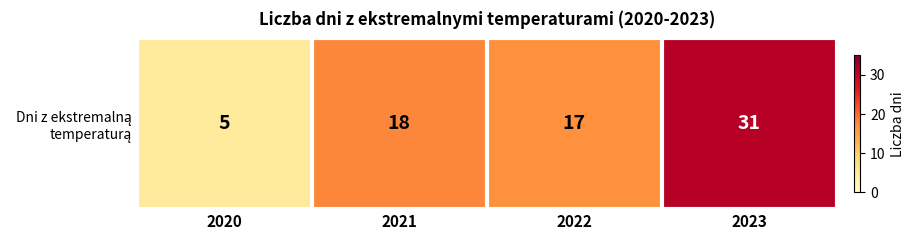

List the labels in order of value, smallest first.

2020, 2022, 2021, 2023